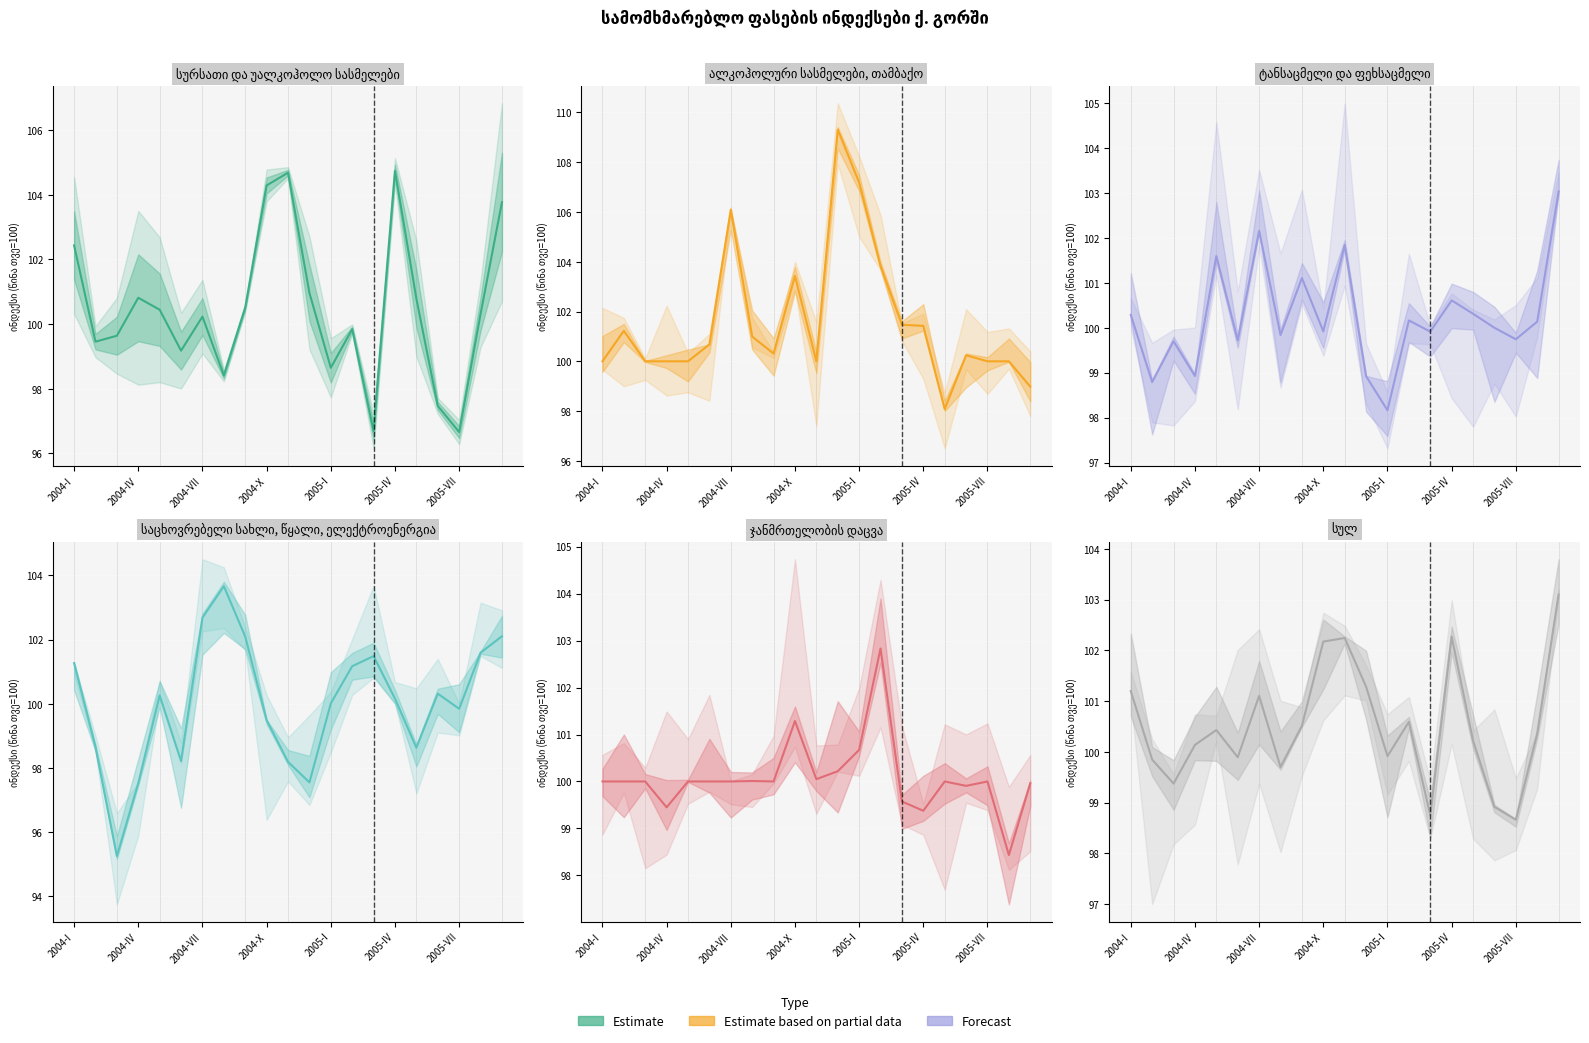

What is the sum of the ტანსაცმელი და ფეხსაცმელი values at 2005-IV and 18?

199.5